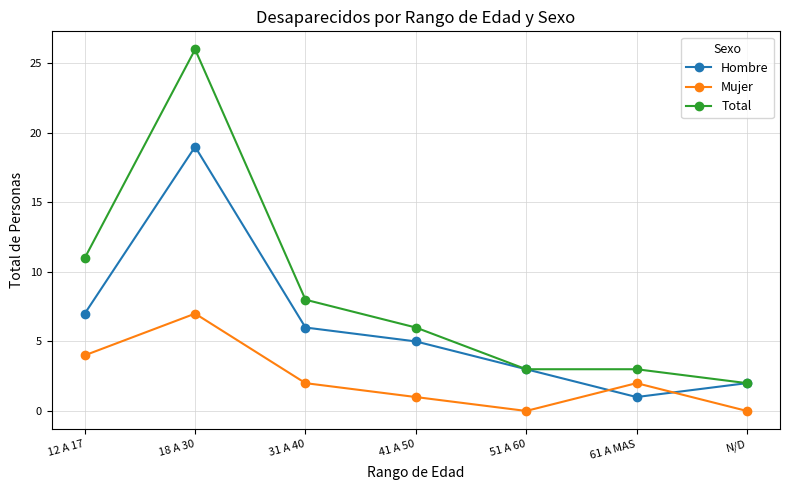

True or false: Total has a value of 26 at 18 A 30.

True